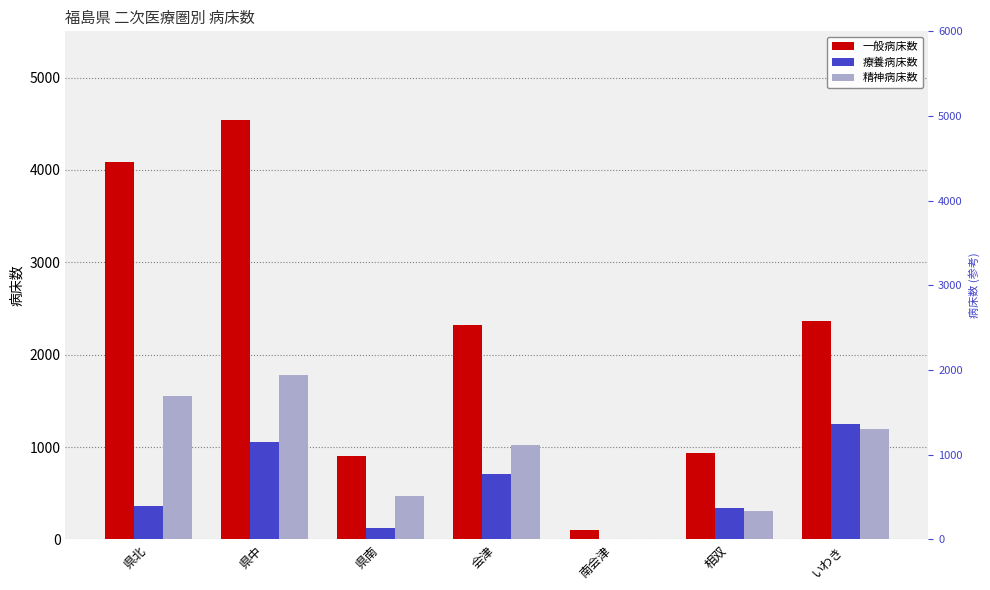

Reading left to right, what are all the values shown in this chart?

一般病床数: 県北=4081	県中=4540	県南=907	会津=2323	南会津=98	相双=938	いわき=2360
療養病床数: 県北=359	県中=1054	県南=125	会津=708	南会津=0	相双=341	いわき=1248
精神病床数: 県北=1550	県中=1781	県南=473	会津=1025	南会津=0	相双=307	いわき=1199